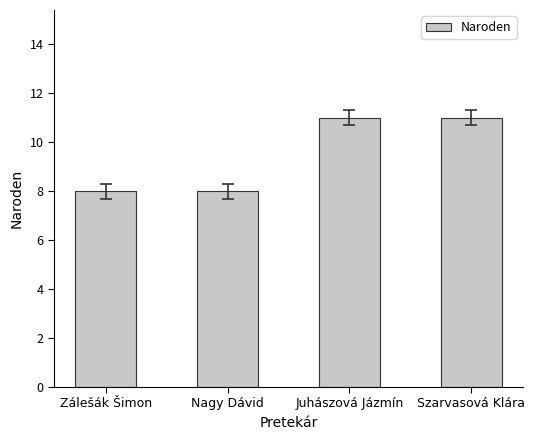

What position from the right is Szarvasová Klára?

1